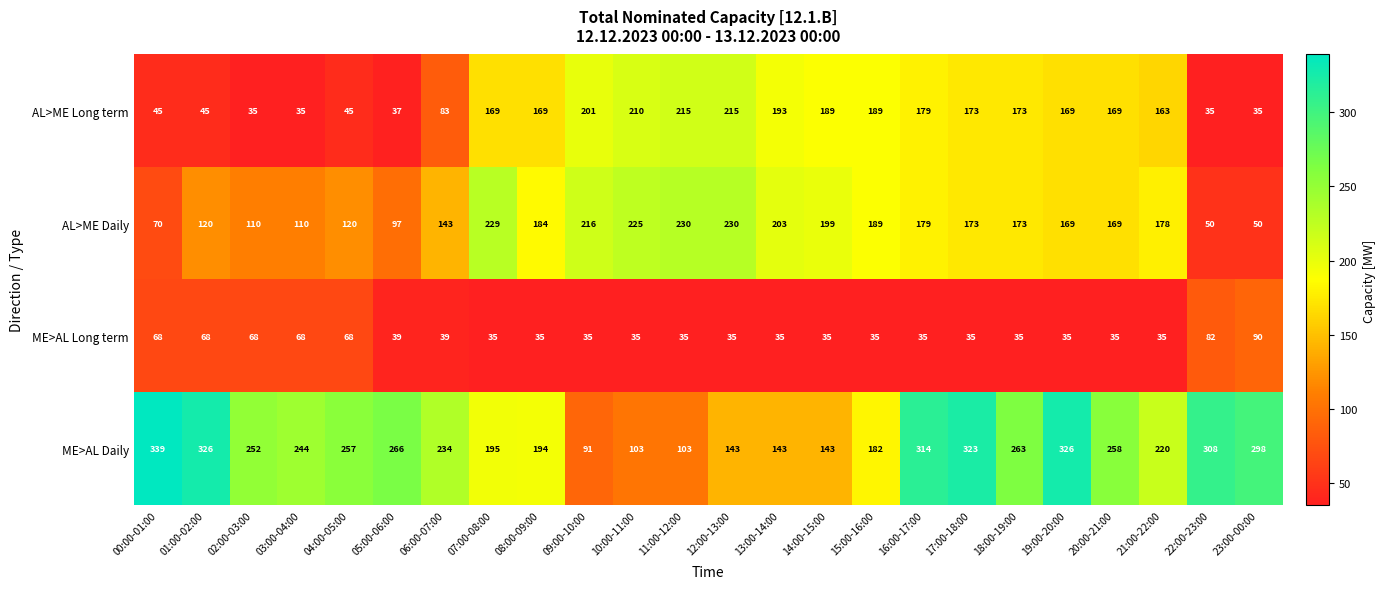

True or false: AL>ME Long term has a value of 294 at 16:00-17:00.

False